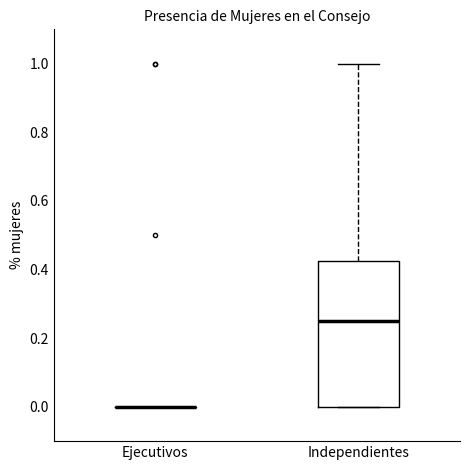

Reading left to right, read every box against the y-axis: the position of its median line, the range the box covers, and the ends of its whiskers. The values are not printed on the chart, so give them approximately, as read against the axis.

Ejecutivos: box collapsed to a line at 0.00, whiskers 0.00 to 0.00
Independientes: median 0.26, box 0.00 to 0.42, whiskers 0.00 to 1.00